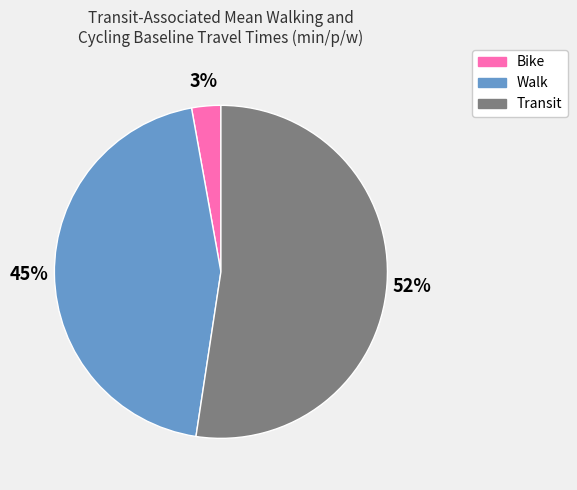

Is the sum of Transit and Bike greater than half?

Yes